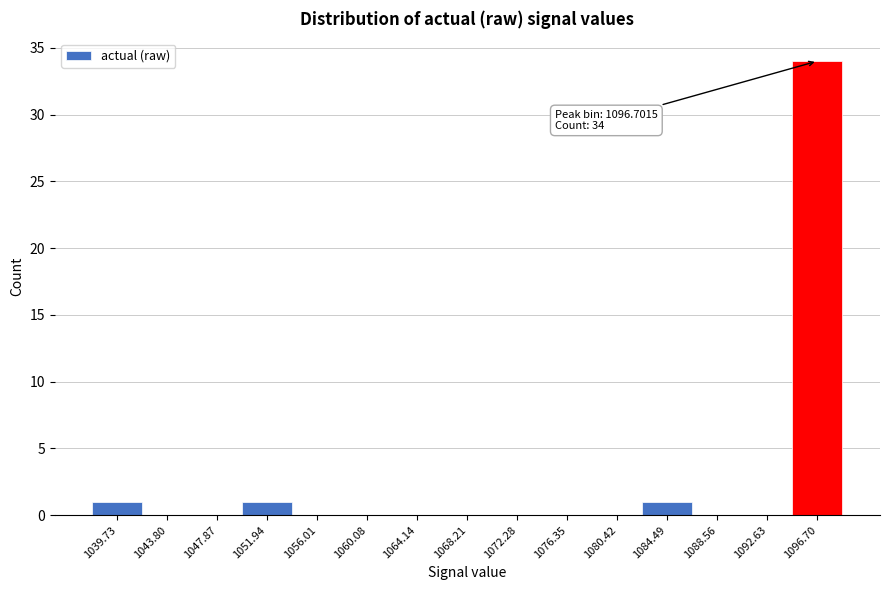

Reading right to left, list all the values displayed in this chart.

1096.70=34	1092.63=0	1088.56=0	1084.49=1	1080.42=0	1076.35=0	1072.28=0	1068.21=0	1064.14=0	1060.08=0	1056.01=0	1051.94=1	1047.87=0	1043.80=0	1039.73=1